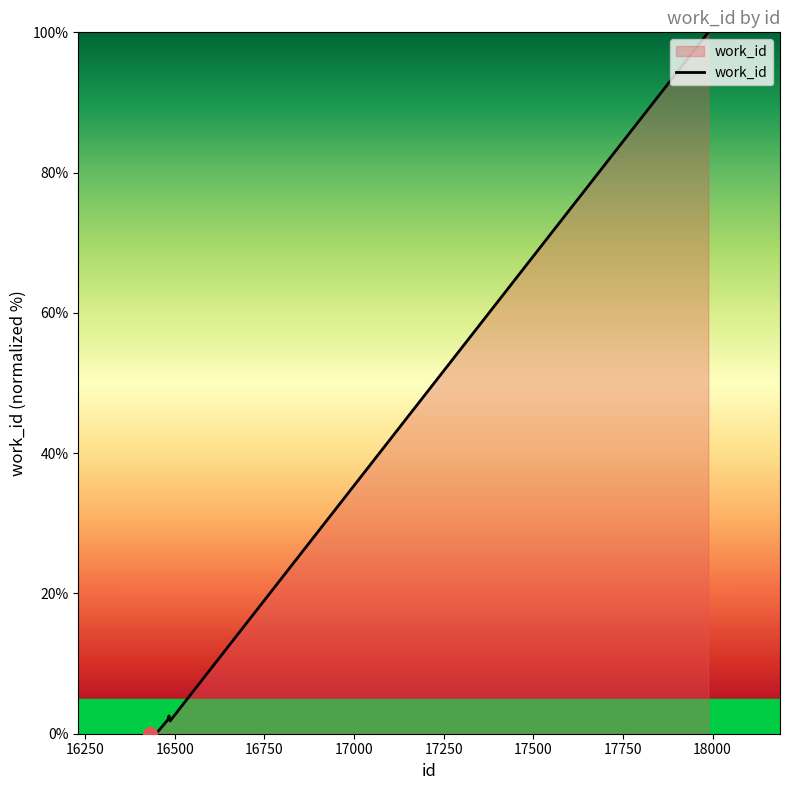

What is the greatest value displayed?

100.0